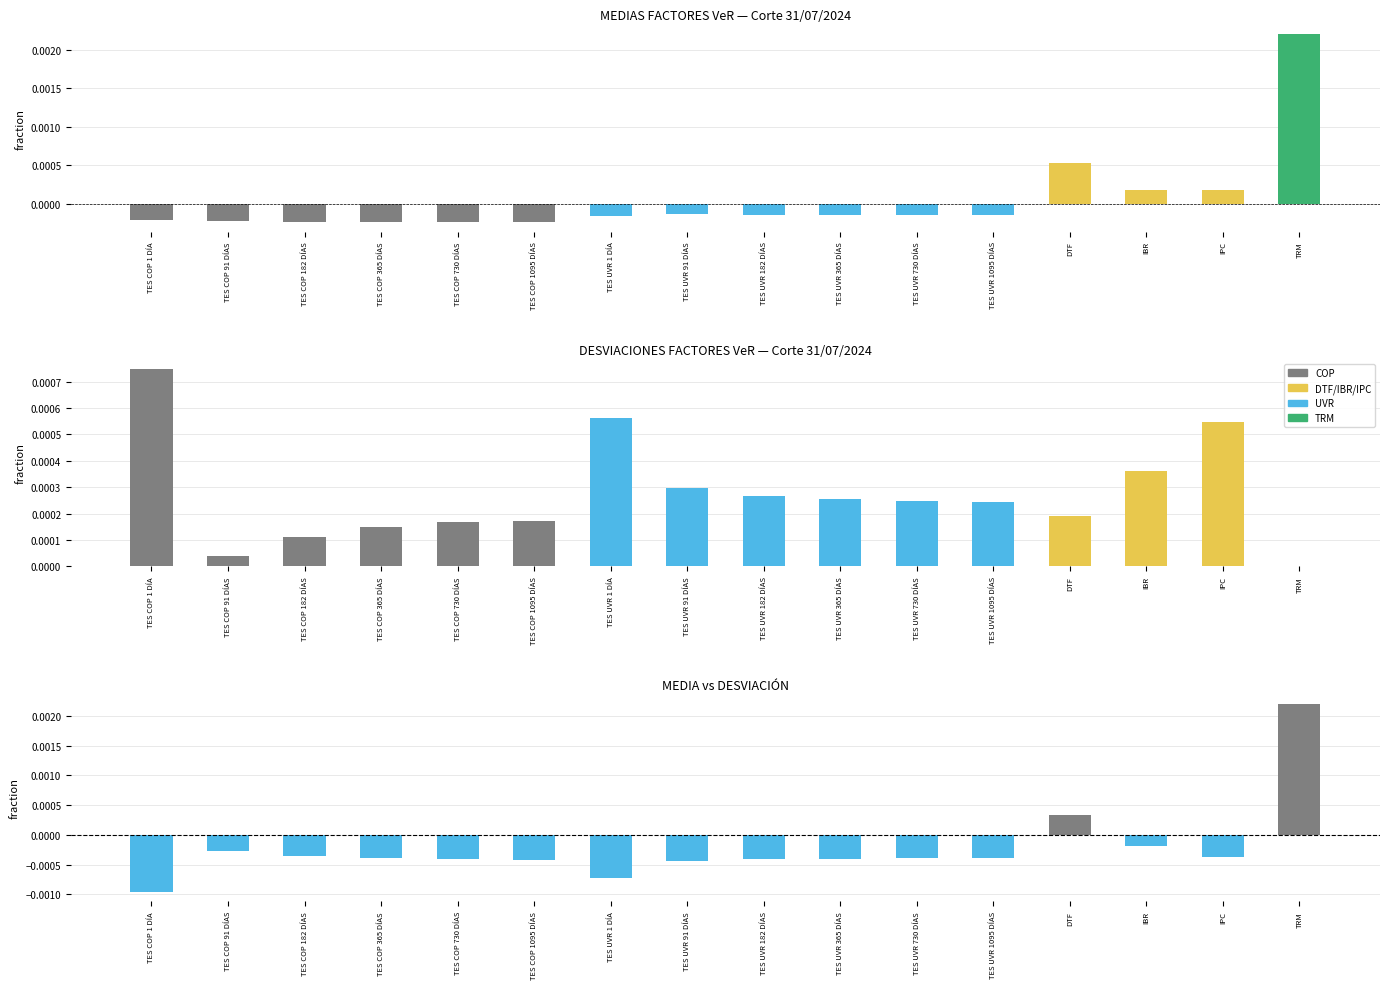

What is the label of the 5th bar from the right?

TES UVR 1095 DÍAS